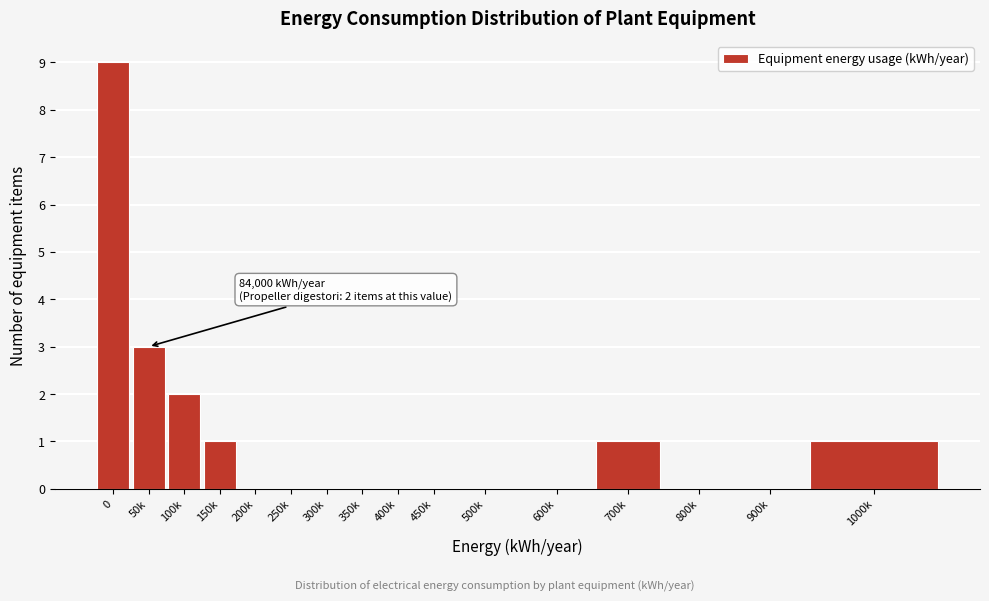

Reading left to right, transcribe all the data shown in this chart.

0=9	50k=3	100k=2	150k=1	200k=0	250k=0	300k=0	350k=0	400k=0	450k=0	500k=0	600k=0	700k=1	800k=0	900k=0	1000k=1